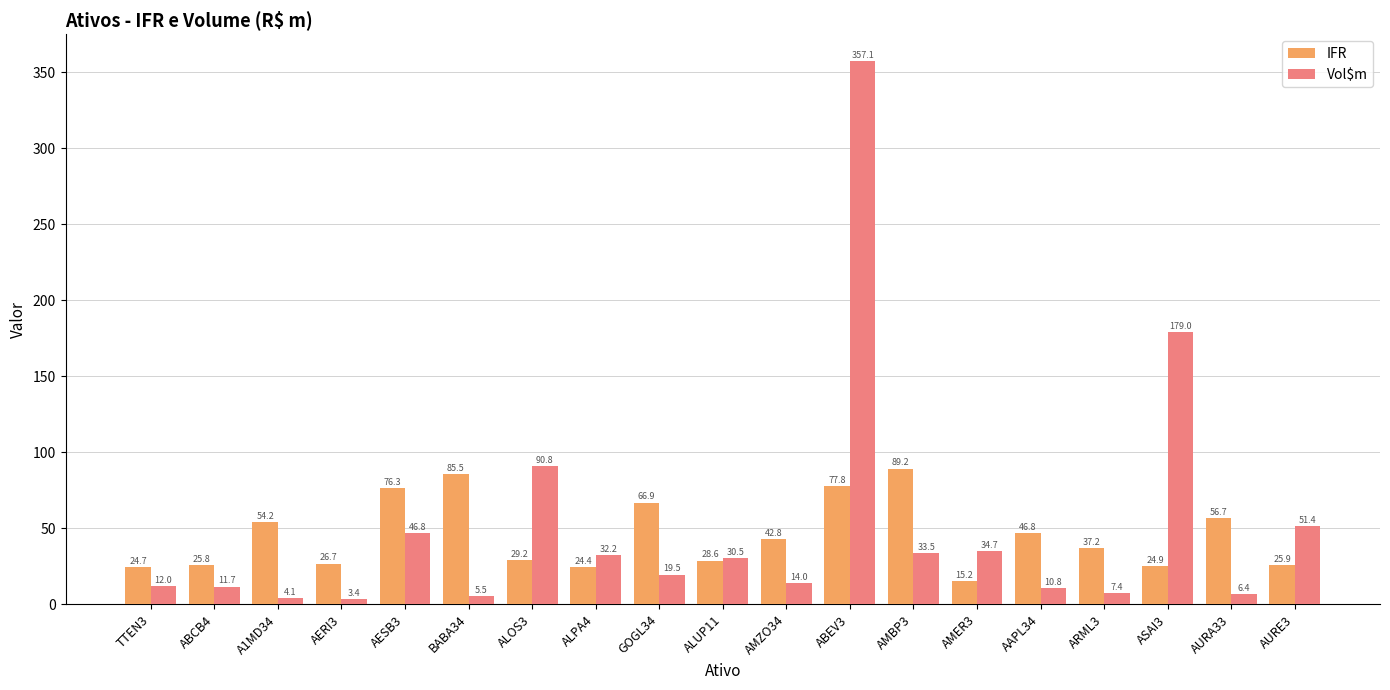

What is the smallest value displayed?

3.4